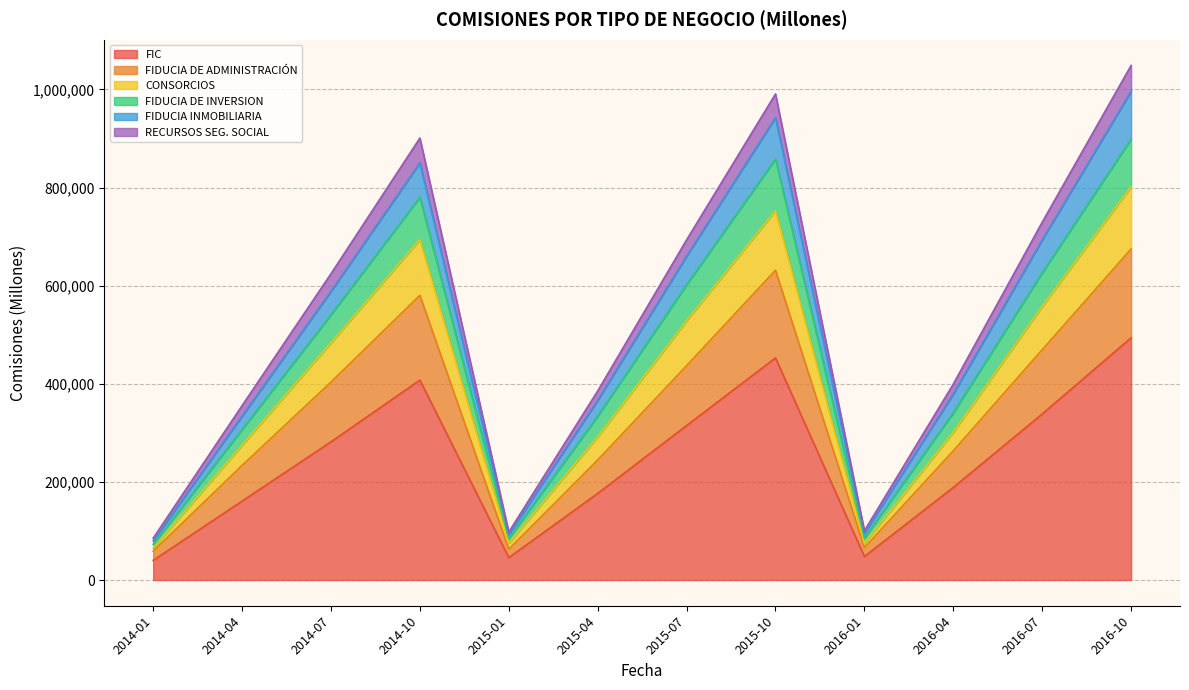

At how many categories does at least one series exceed 972396?

2